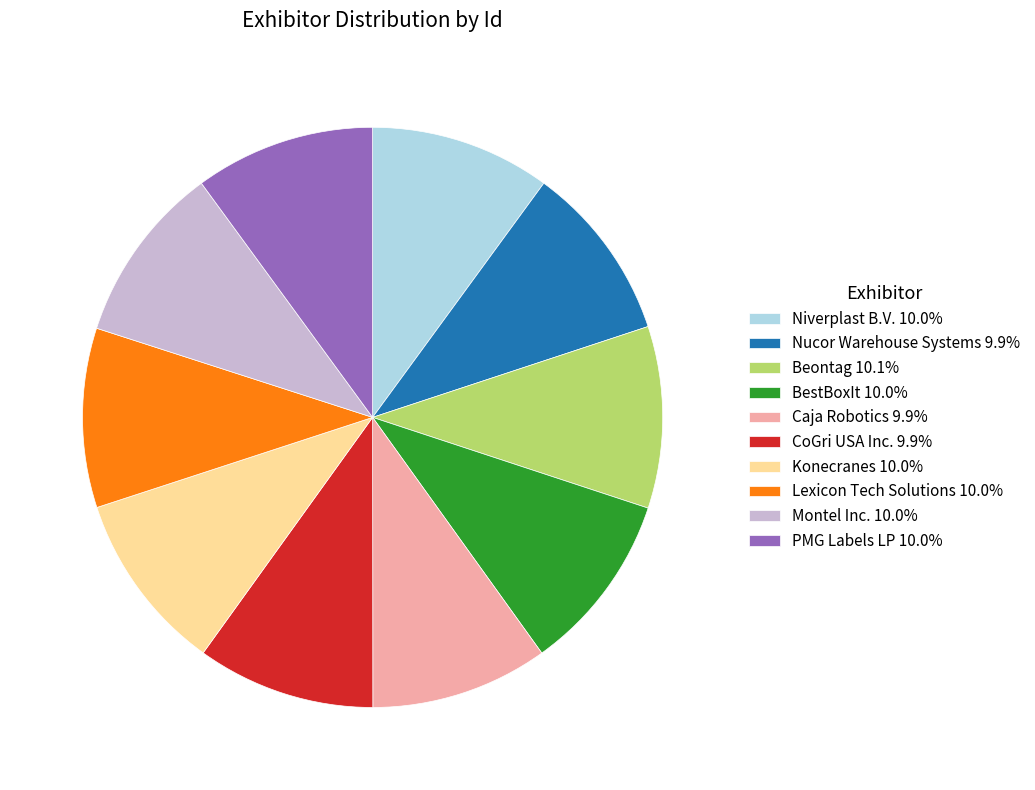

How many slices are in this pie chart?

10